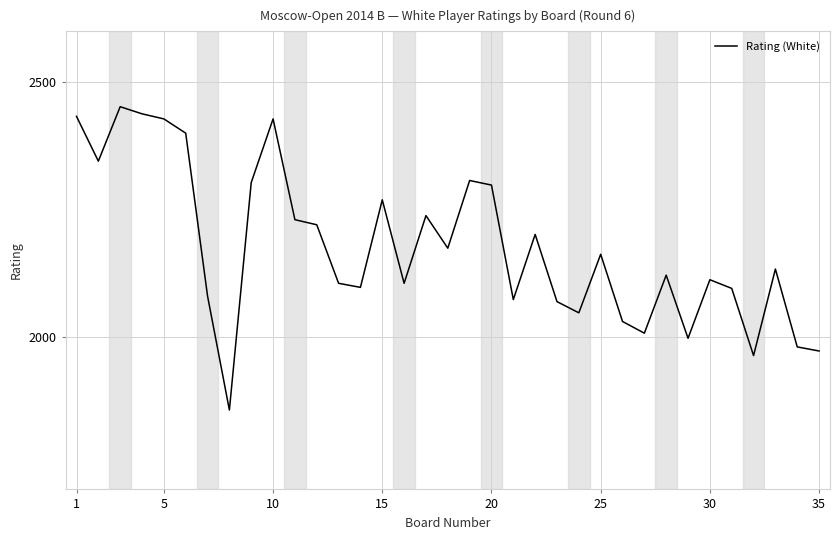

What is the maximum value shown in the chart?

2452